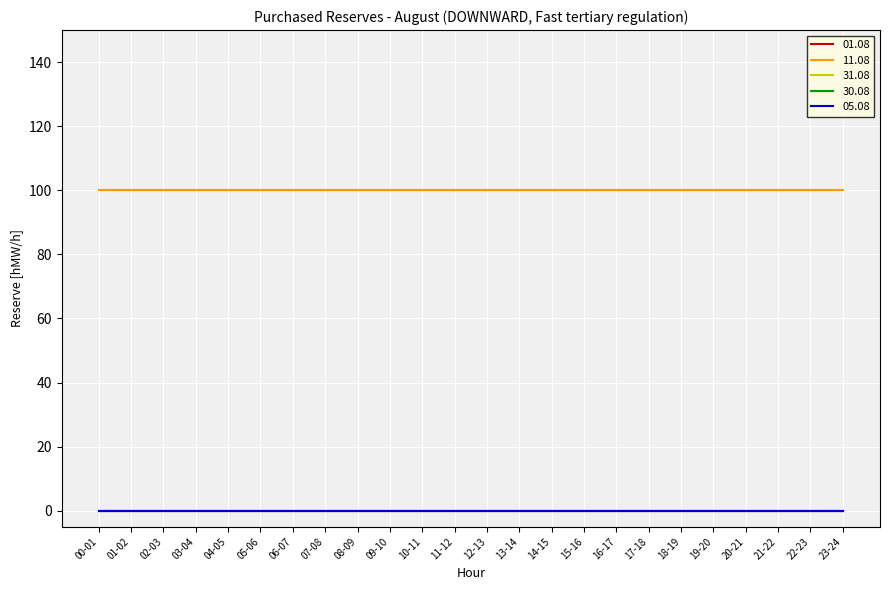

What is the total value across all series at 09-10?

100